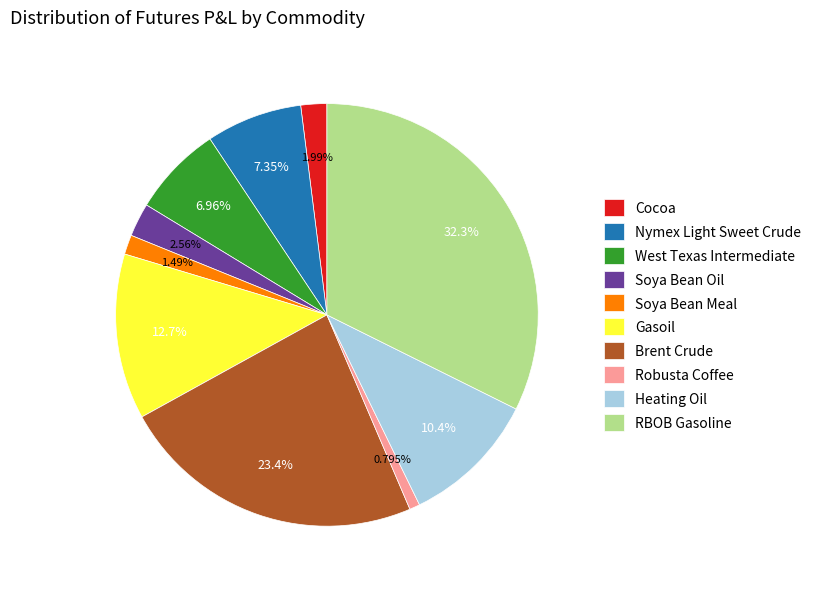

The Soya Bean Meal slice represents 11% of the pie. True or false?

False